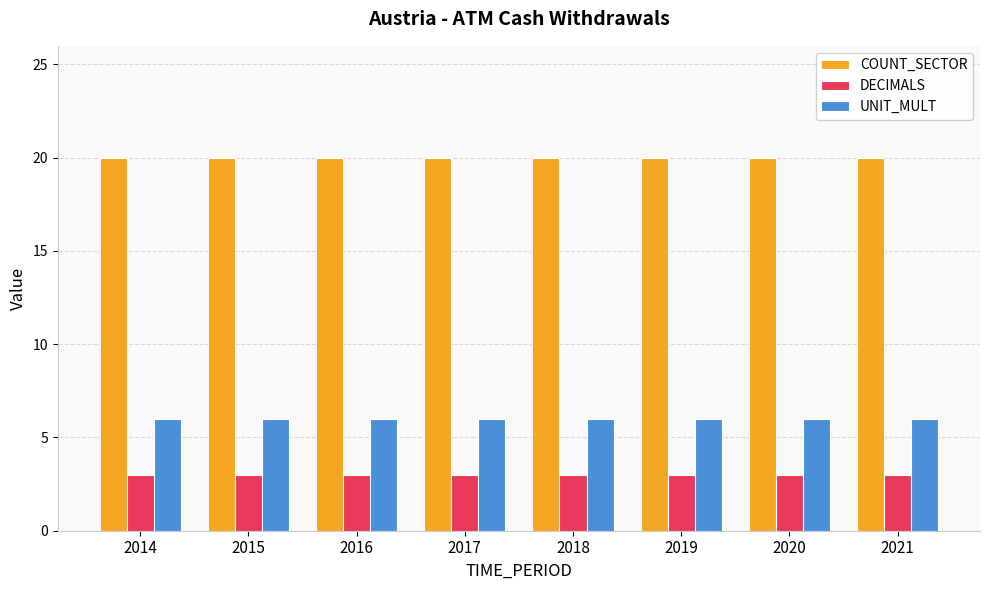

Reading left to right, list all the values displayed in this chart.

COUNT_SECTOR: 2014=20	2015=20	2016=20	2017=20	2018=20	2019=20	2020=20	2021=20
DECIMALS: 2014=3	2015=3	2016=3	2017=3	2018=3	2019=3	2020=3	2021=3
UNIT_MULT: 2014=6	2015=6	2016=6	2017=6	2018=6	2019=6	2020=6	2021=6